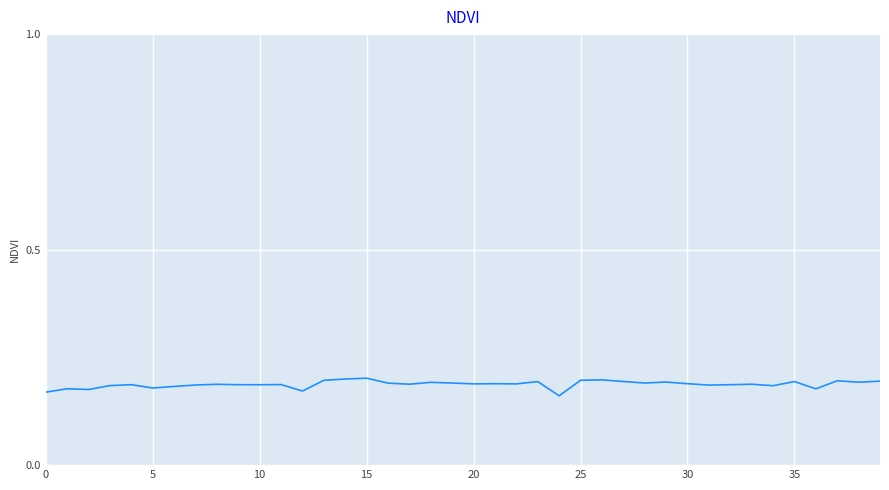

What is the average value?

0.2